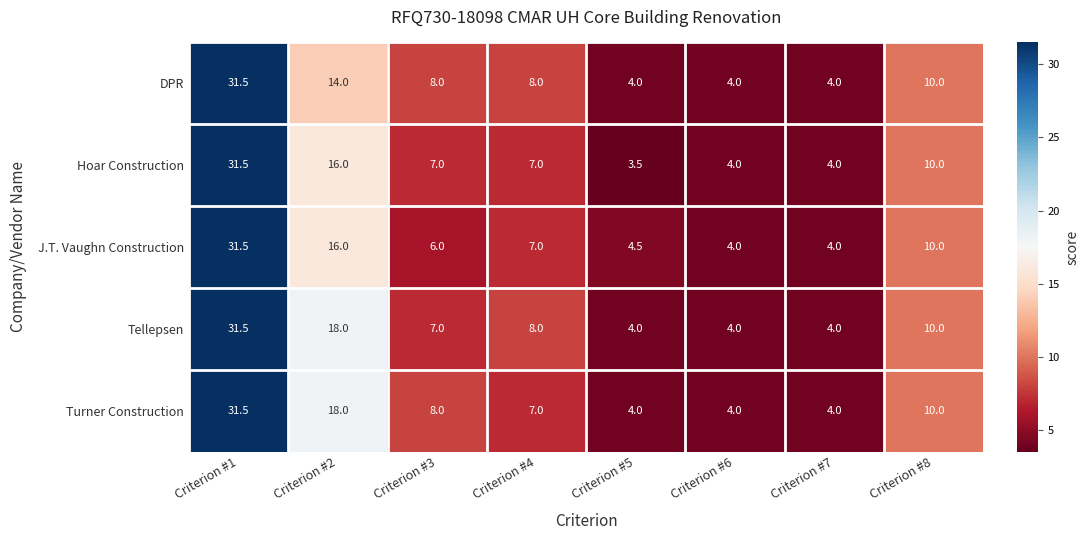

What is the average value of the Tellepsen series?

10.8